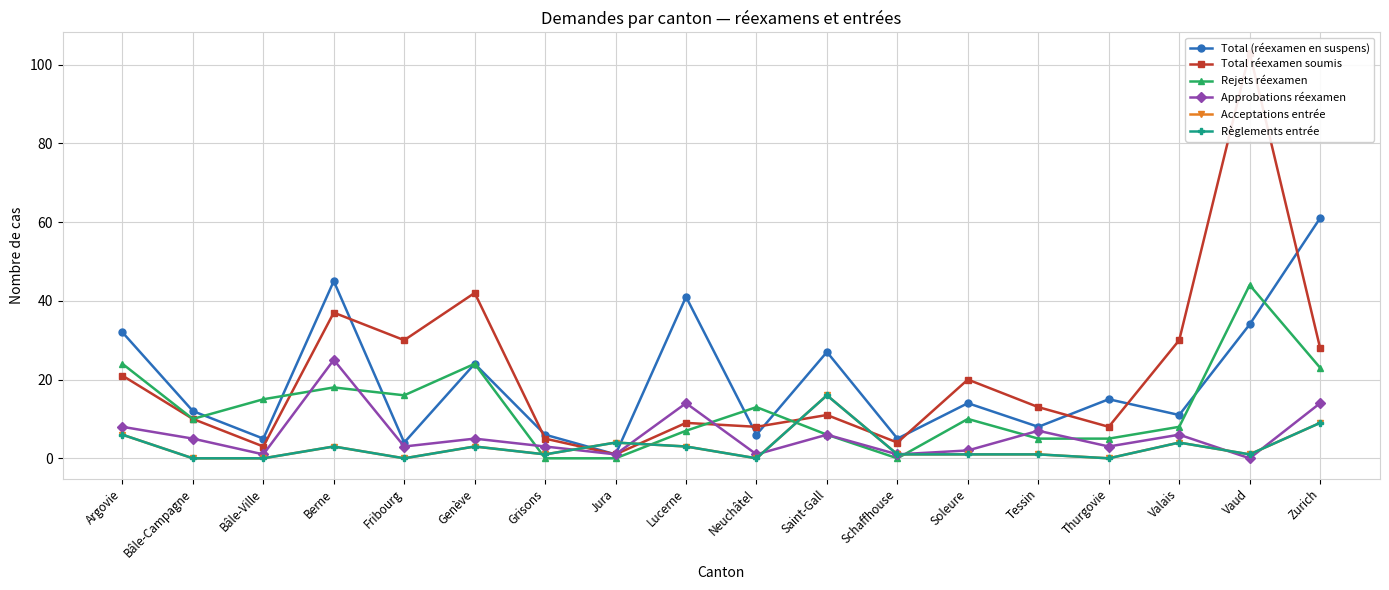

What are all the series names shown in the legend?

Total (réexamen en suspens), Total réexamen soumis, Rejets réexamen, Approbations réexamen, Acceptations entrée, Règlements entrée